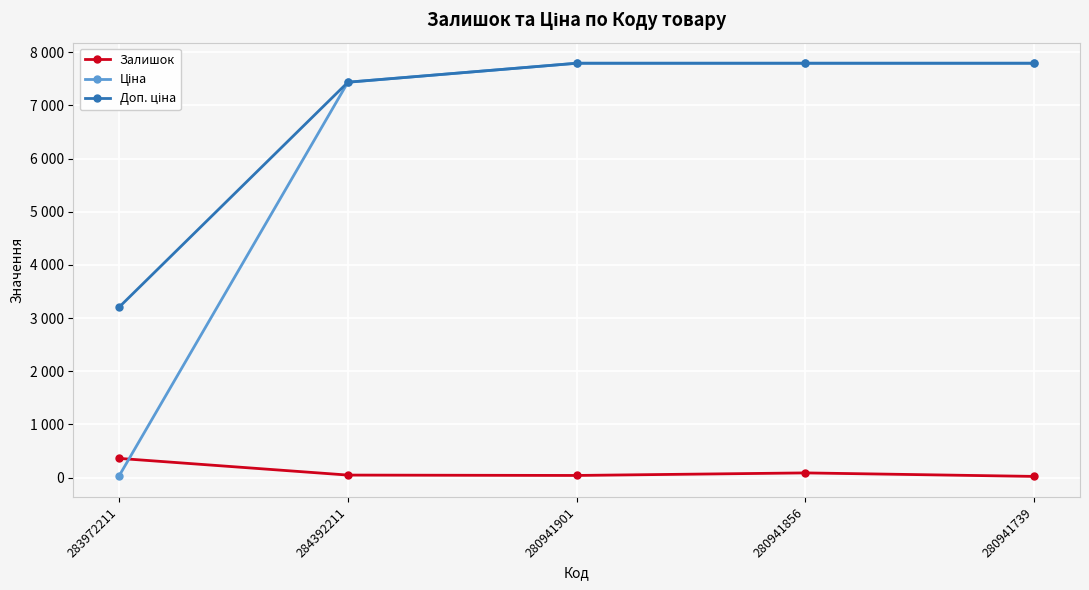

Reading right to left, what are all the values shown in this chart?

Залишок: 280941739=21.0	280941856=87.0	280941901=39.0	284392211=46.0	283972211=360.0
Ціна: 280941739=7792.9	280941856=7792.9	280941901=7792.9	284392211=7436.2	283972211=32.0
Доп. ціна: 280941739=7792.9	280941856=7792.9	280941901=7792.9	284392211=7436.2	283972211=3205.0